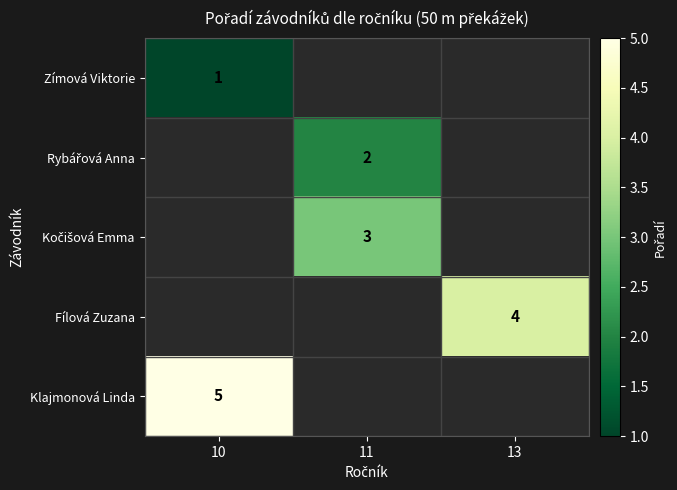

The value of Klajmonová Linda at 10 is 5. True or false?

True